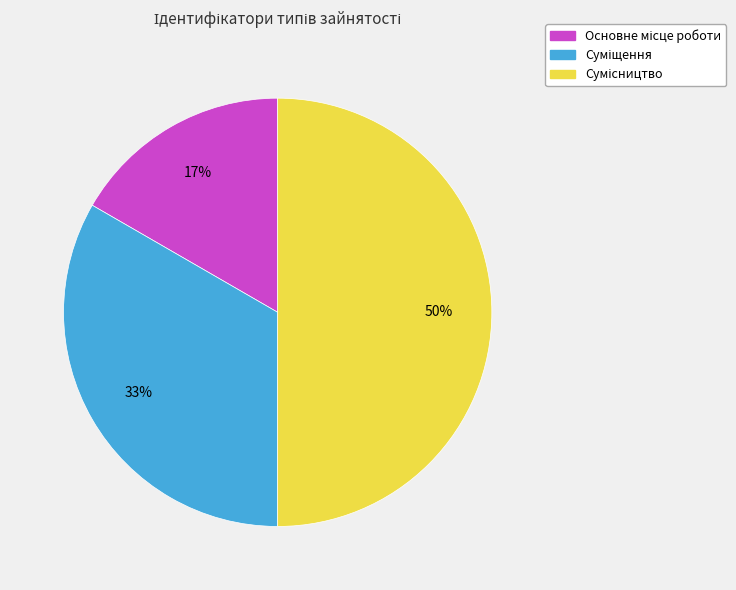

To the nearest percent, what is the difference between the largest and smallest slice percentages?

33%